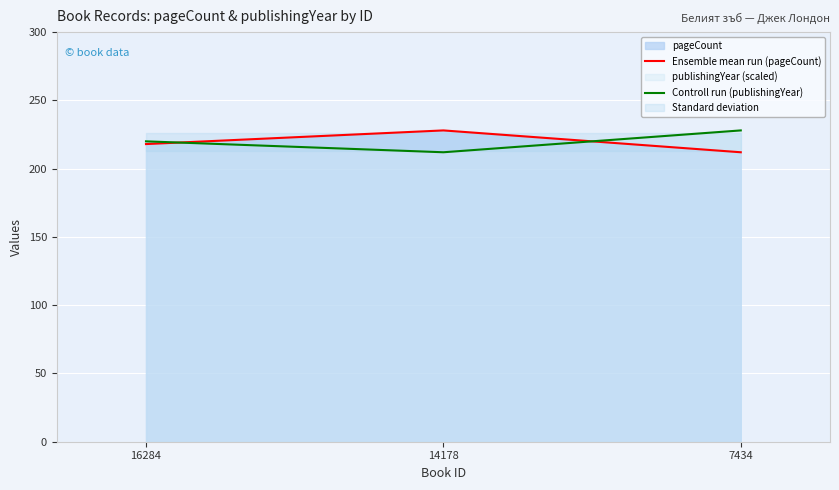

What is the value of the Controll run (publishingYear) point at the 1st from the left?

220